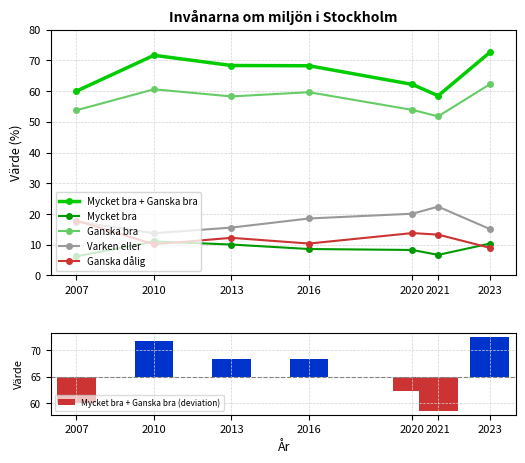

Reading right to left, extract all data points from this chart.

Mycket bra + Ganska bra: 72.6	58.5	62.2	68.3	68.3	71.7	60.0
Mycket bra: 10.4	6.7	8.3	8.6	10.1	11.1	6.2
Ganska bra: 62.2	51.8	53.9	59.7	58.3	60.6	53.8
Varken eller: 15.1	22.4	20.1	18.6	15.6	13.8	17.6
Ganska dålig: 9.0	13.3	13.8	10.4	12.2	10.2	17.9
Mycket bra + Ganska bra (deviation): 7.6	-6.5	-2.8	3.3	3.3	6.7	-5.0